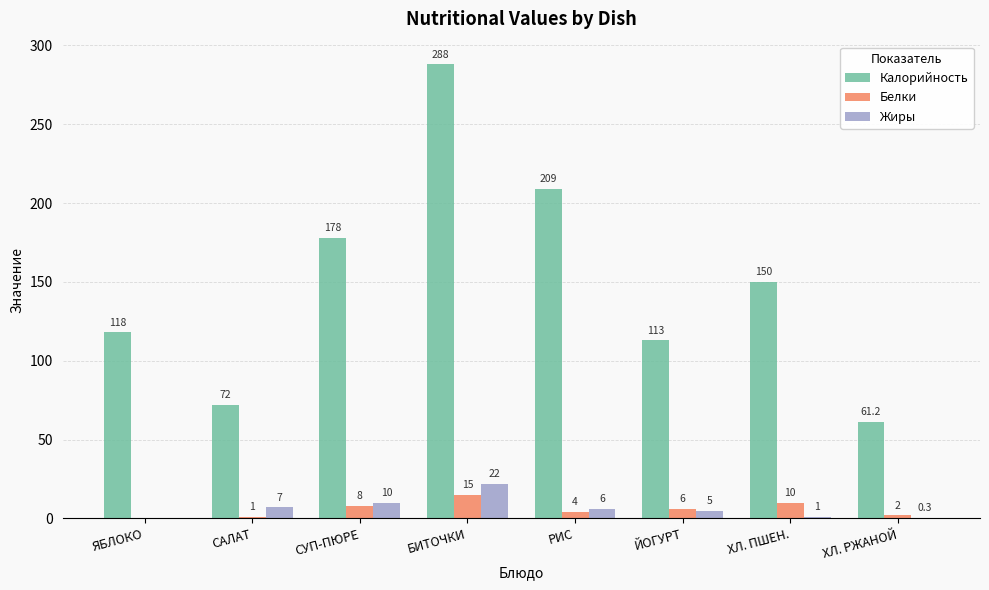

How many groups of bars are there?

8